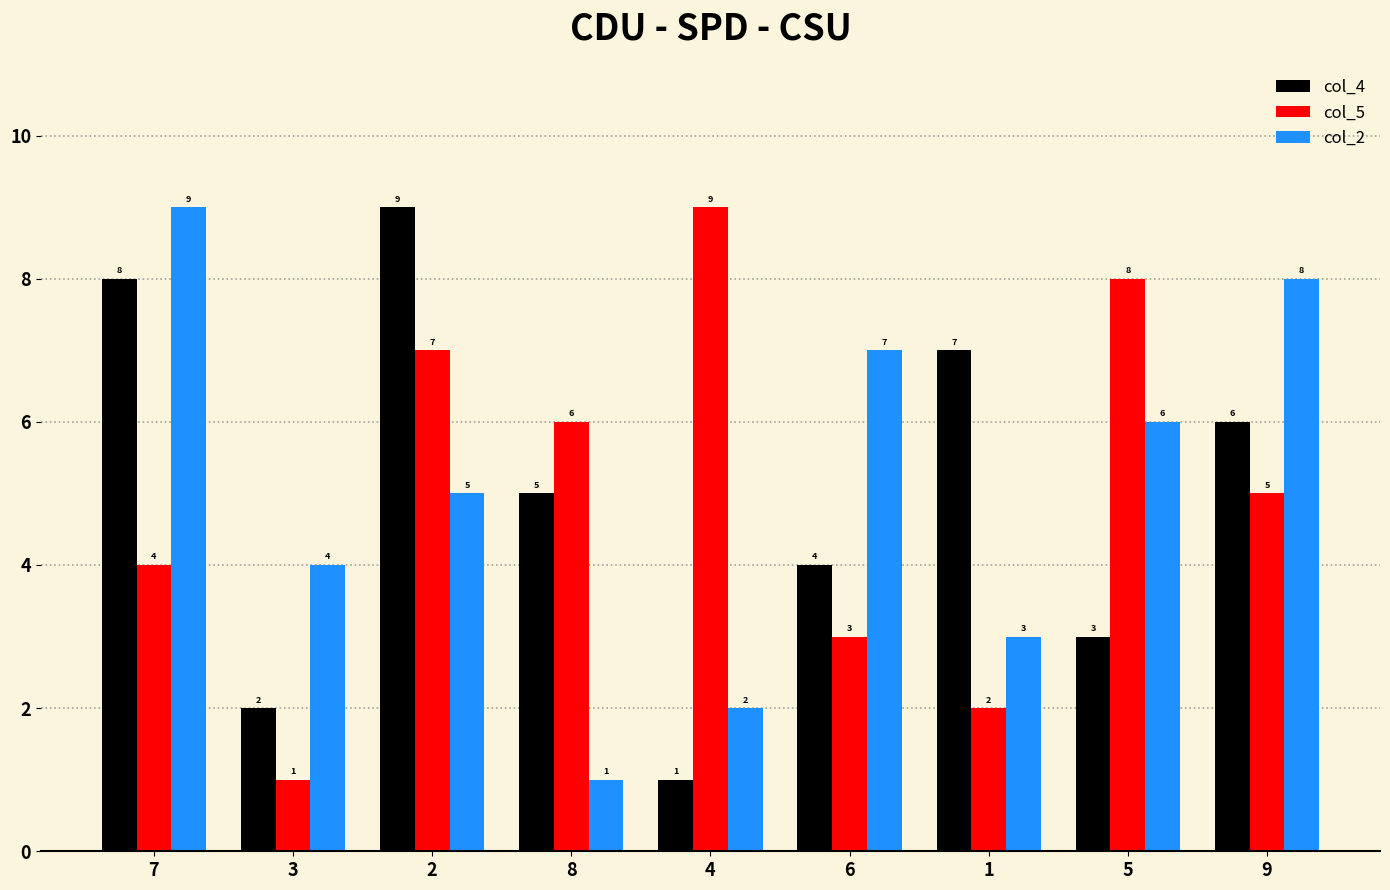

Count the number of data series in this chart.

3